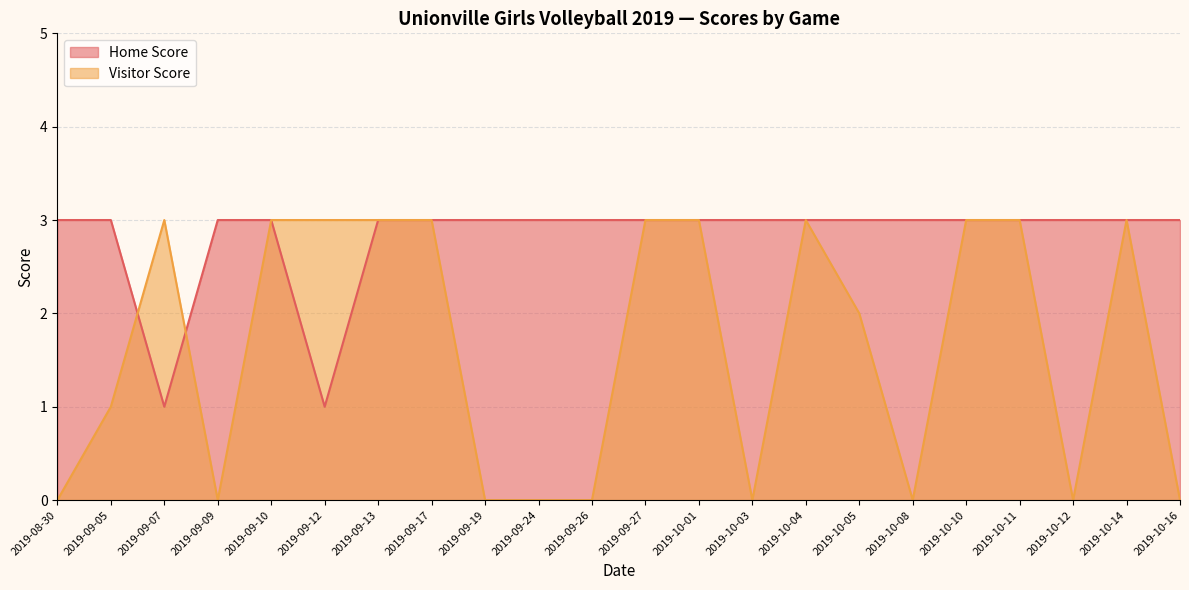

What is the difference between the maximum and second lowest values in the Visitor Score series?

3